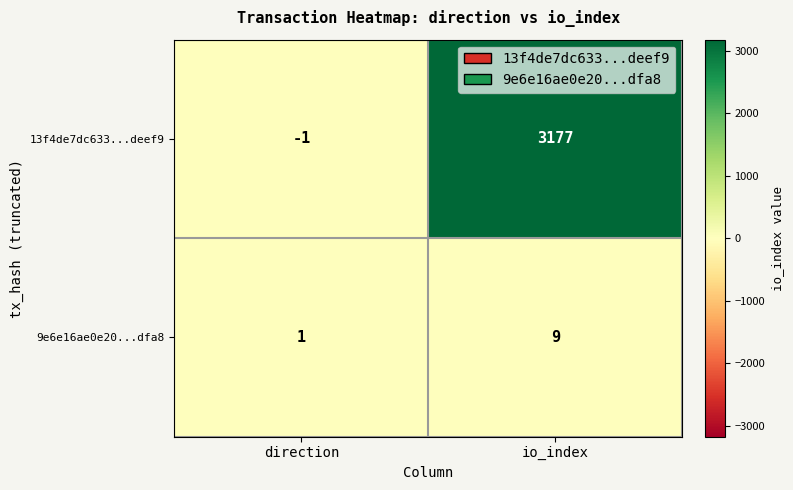

Which series has the largest total across all categories?

13f4de7dc633...deef9